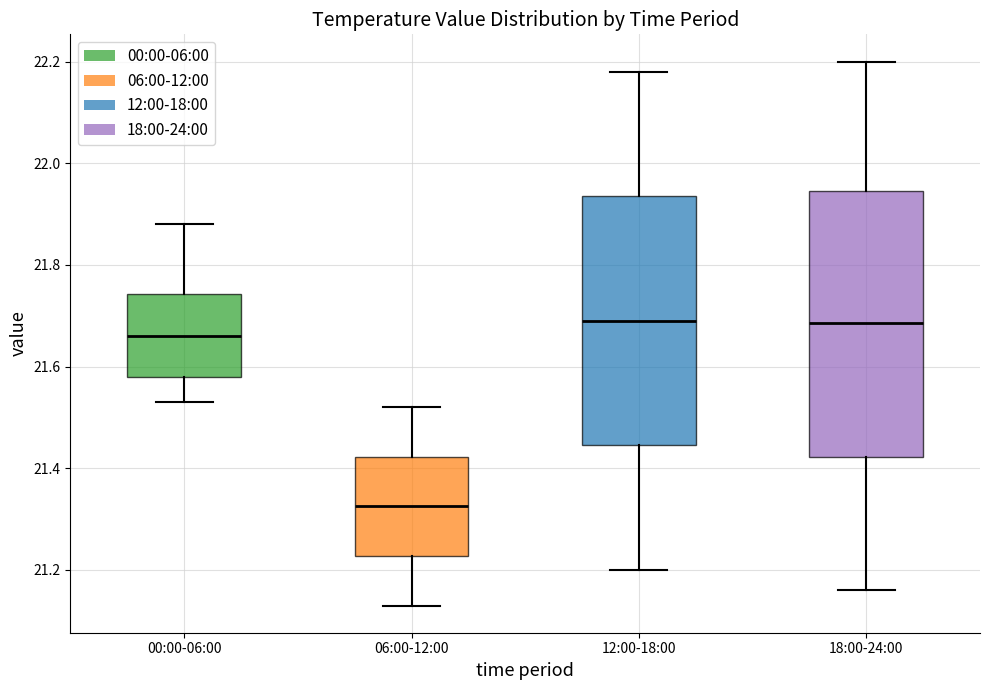

Reading left to right, read every box against the y-axis: the position of its median line, the range the box covers, and the ends of its whiskers. The values are not printed on the chart, so give them approximately, as read against the axis.

00:00-06:00: median 21.66, box 21.58 to 21.74, whiskers 21.54 to 21.88
06:00-12:00: median 21.32, box 21.22 to 21.42, whiskers 21.14 to 21.52
12:00-18:00: median 21.70, box 21.44 to 21.94, whiskers 21.20 to 22.18
18:00-24:00: median 21.68, box 21.42 to 21.94, whiskers 21.16 to 22.20